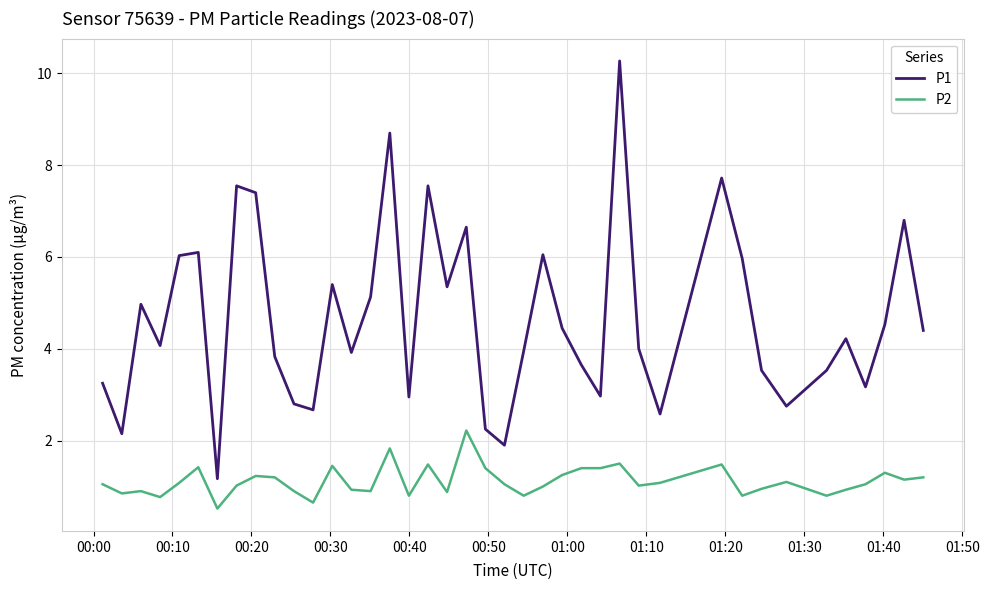

True or false: P2 and P1 intersect in this chart.

False